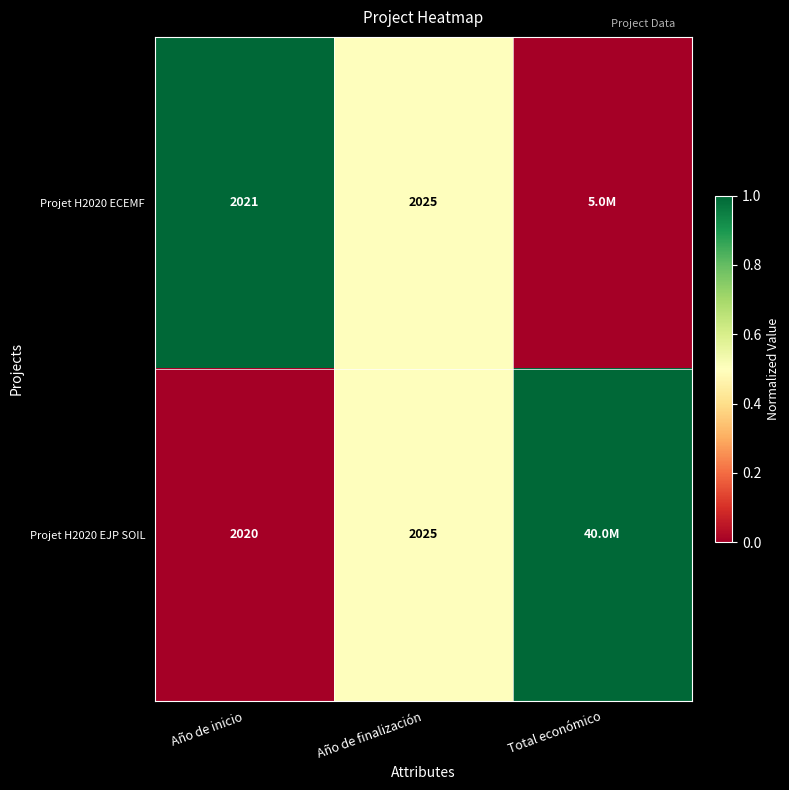

The Projet H2020 EJP SOIL series shows 2020 at Año de inicio. True or false?

True